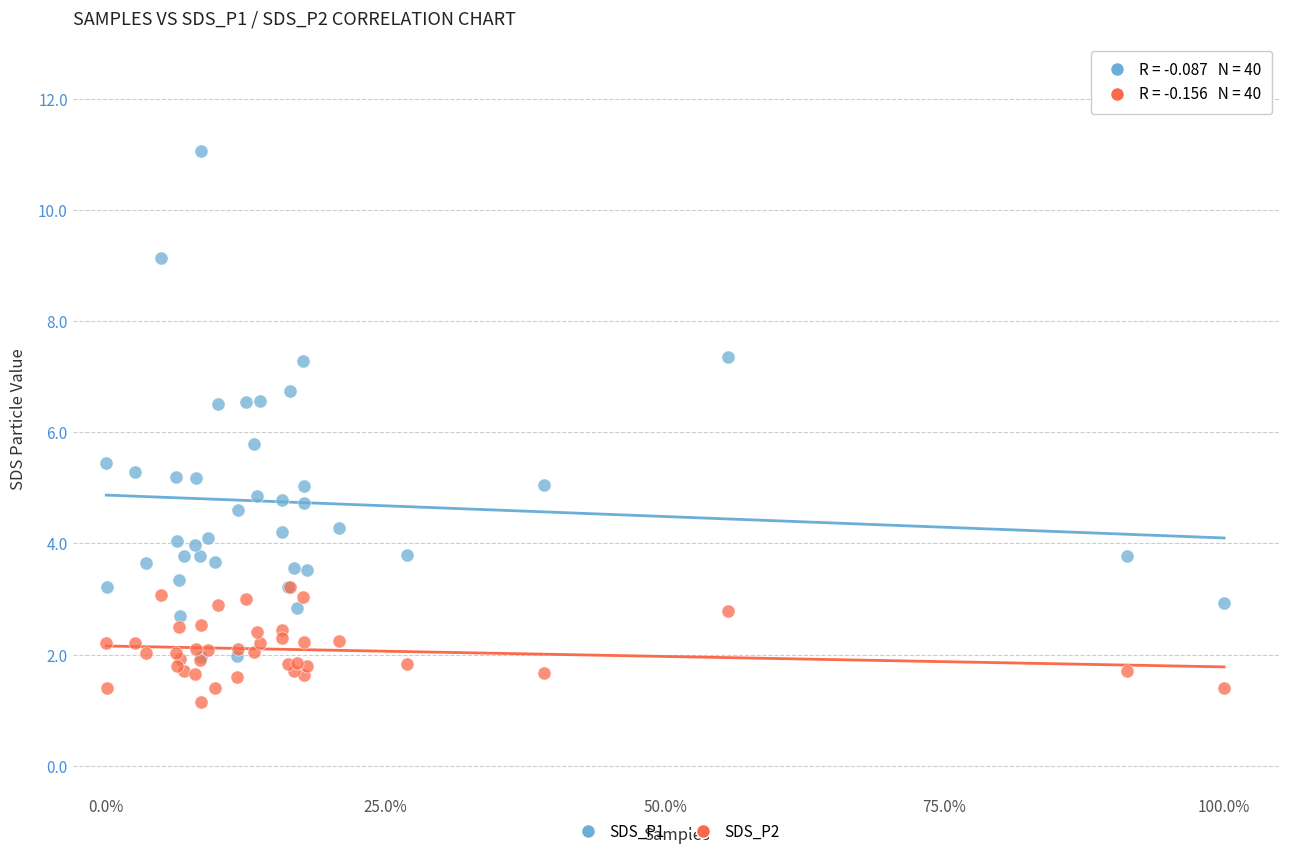

Which series contains the lowest Y value?

SDS_P2